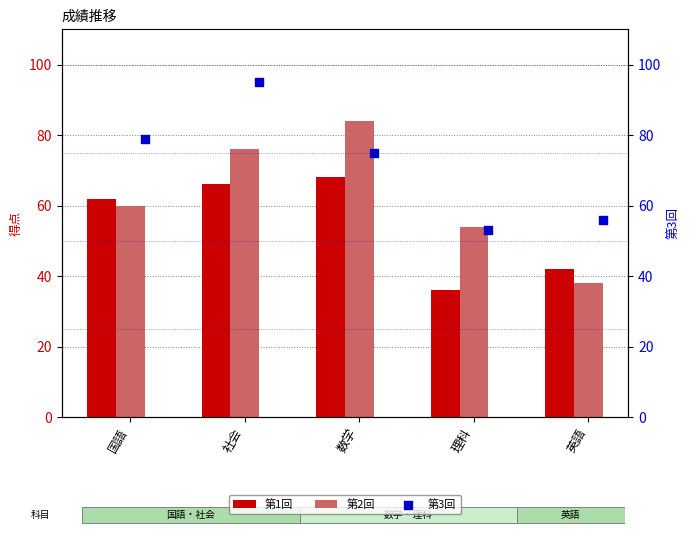

At how many categories does at least one series exceed 80?

2